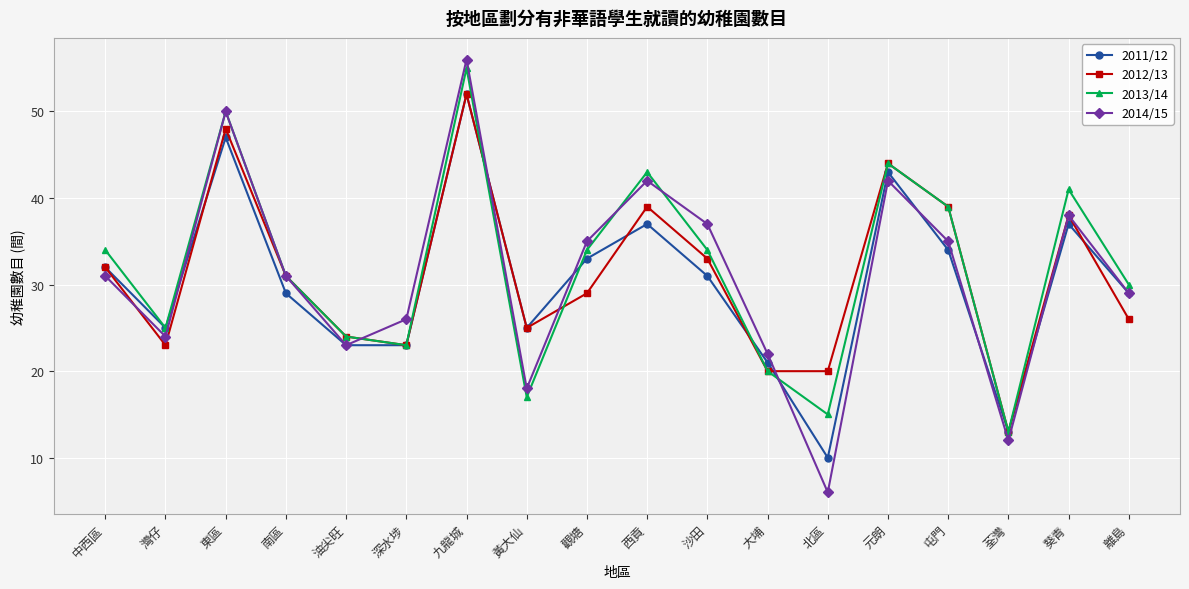

Is this an area chart (filled region under the line)?

No